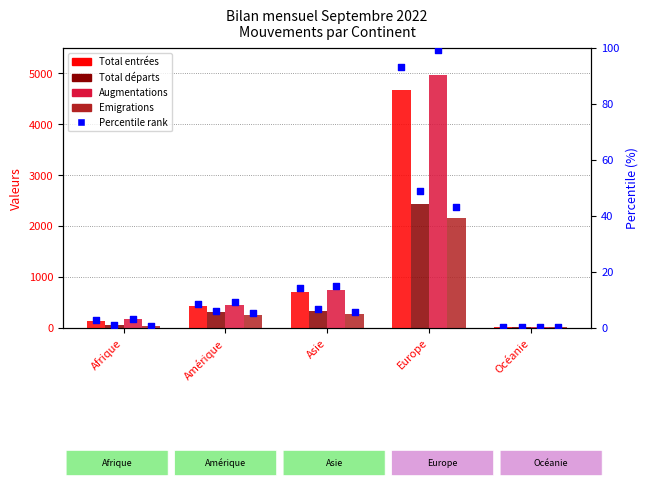

At how many categories does at least one series exceed 2525?

1